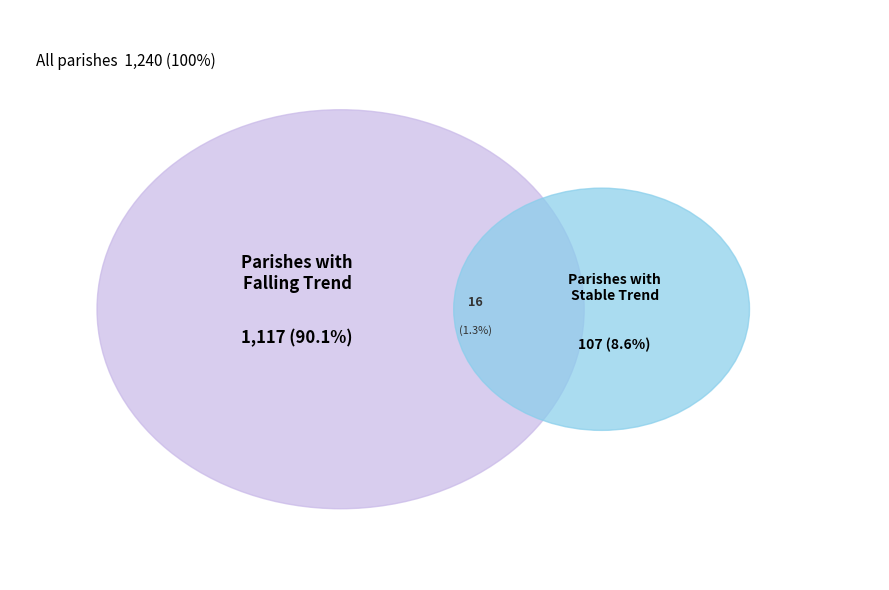

To the nearest percent, what portion does Webster Parish represent?

1%